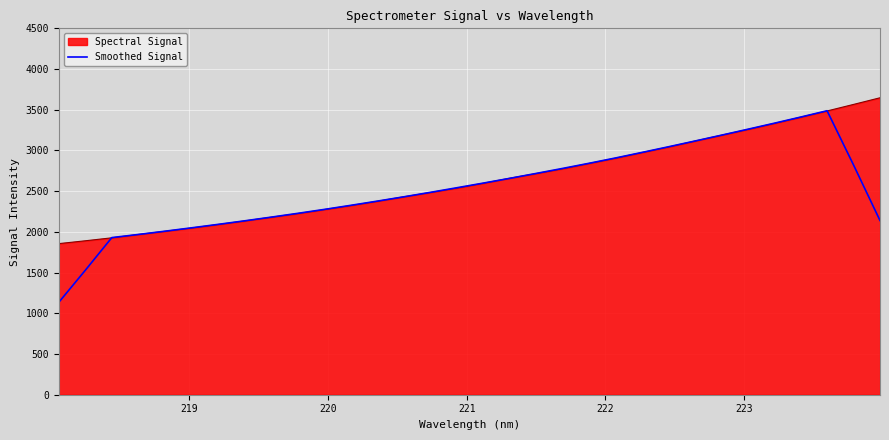

What is the highest value of the Smoothed Signal series?

3487.8